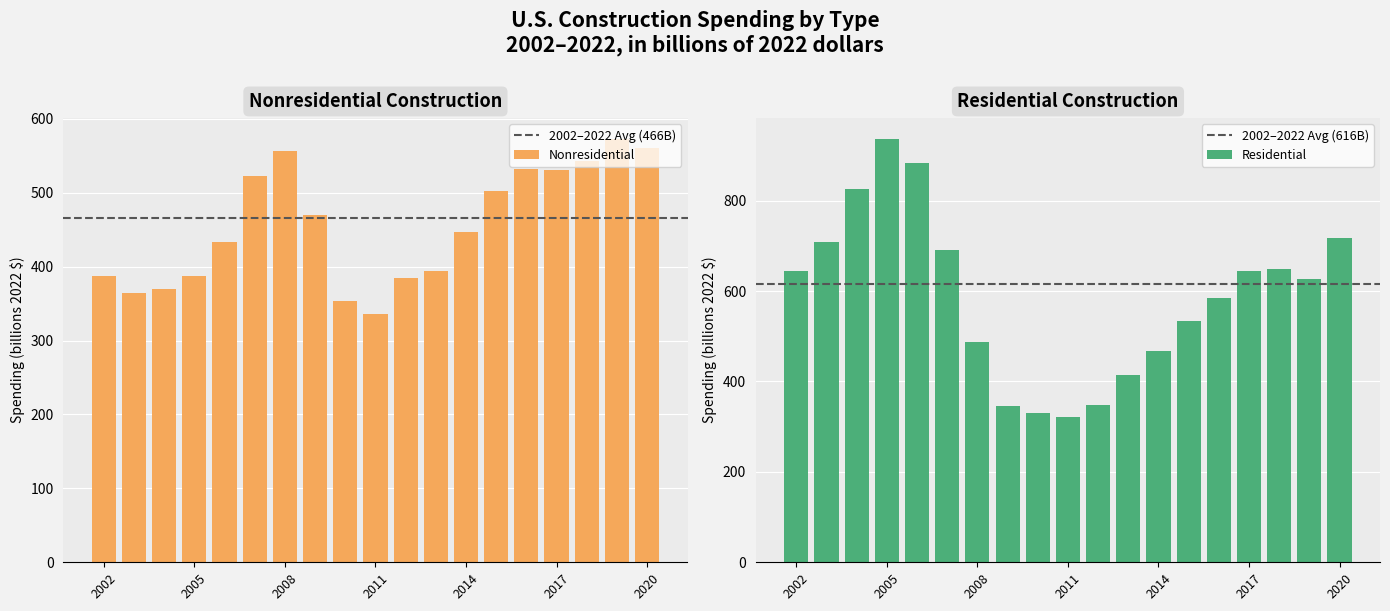

What are all the series names shown in the legend?

Nonresidential, Residential